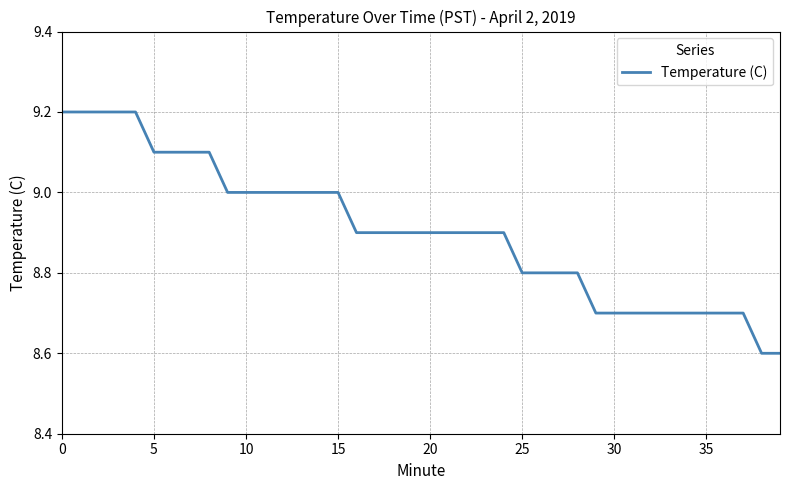

What is the greatest value displayed?

9.2